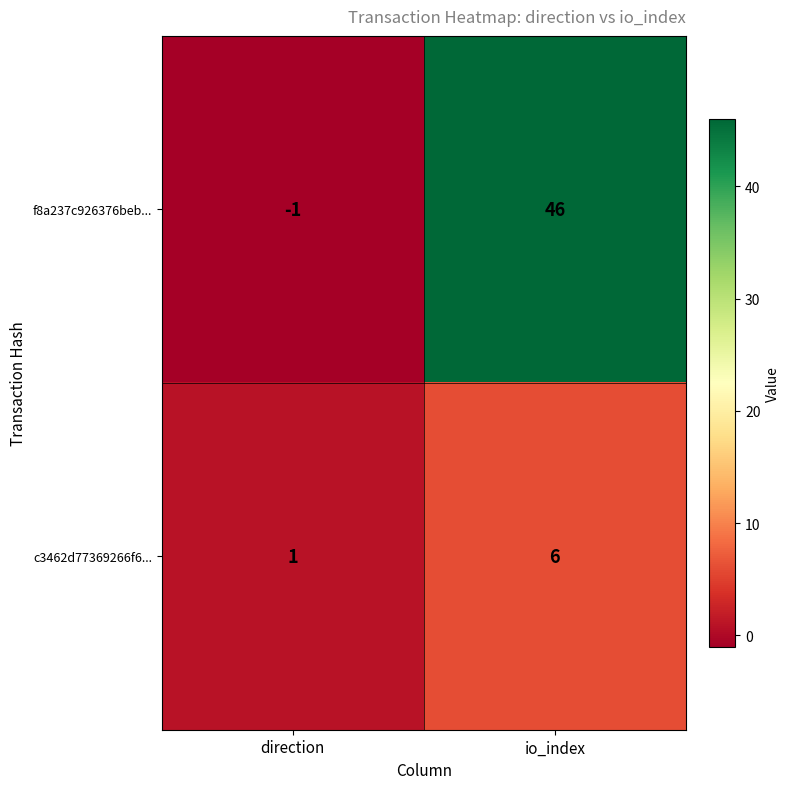

The value of c3462d77369266f6... at io_index is 6. True or false?

True